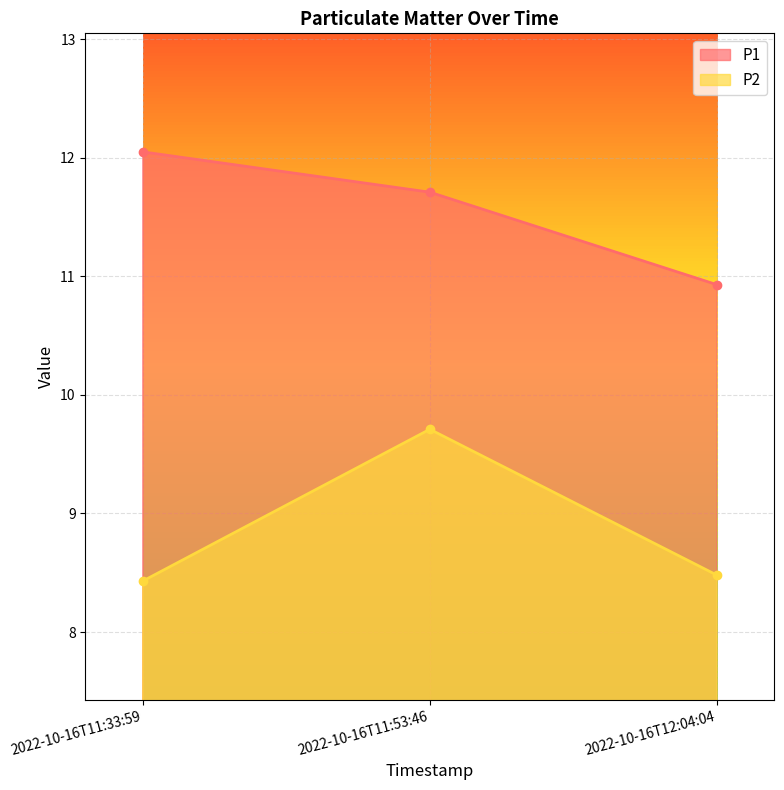

Where is P2 nearest to the value 9?

2022-10-16T12:04:04